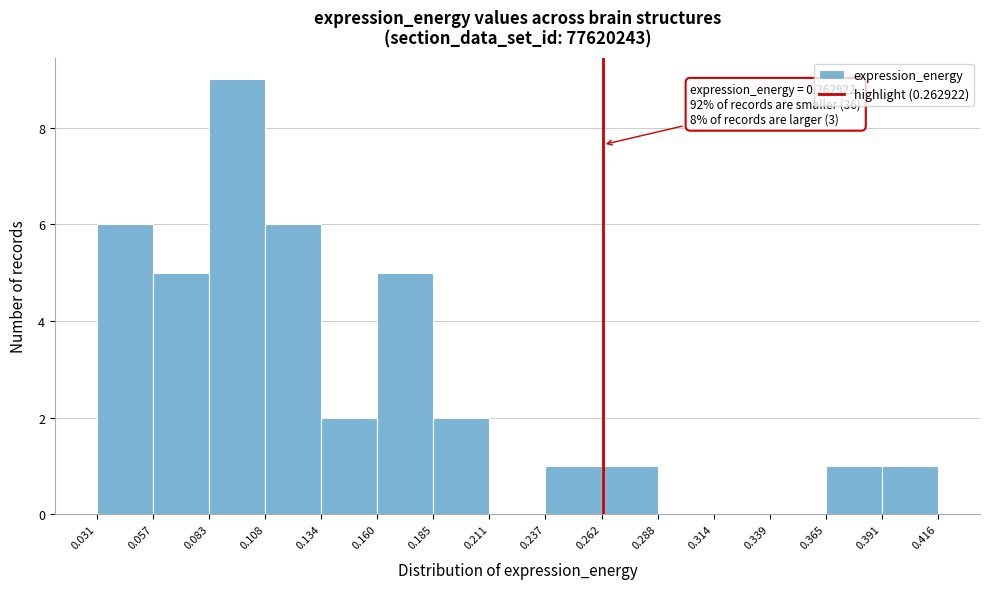

Which range on the x-axis has the tallest bar?

0.083 to 0.108